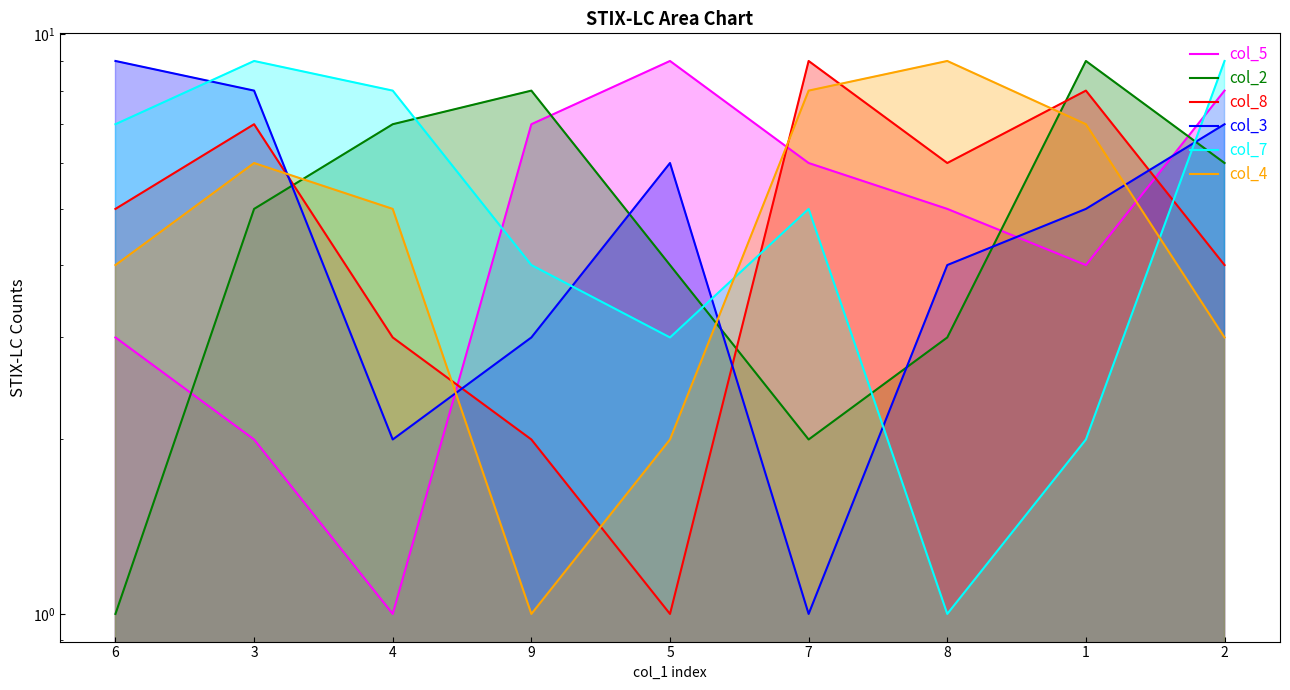

Which category has the highest value in the col_4 series?

8